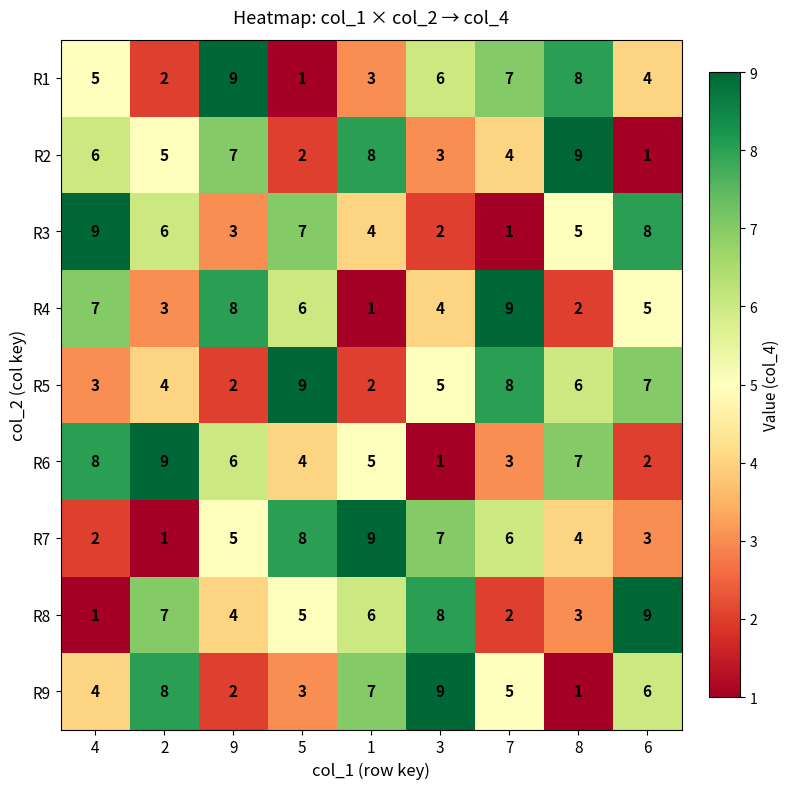

At which category is the sum across all series the highest?

9